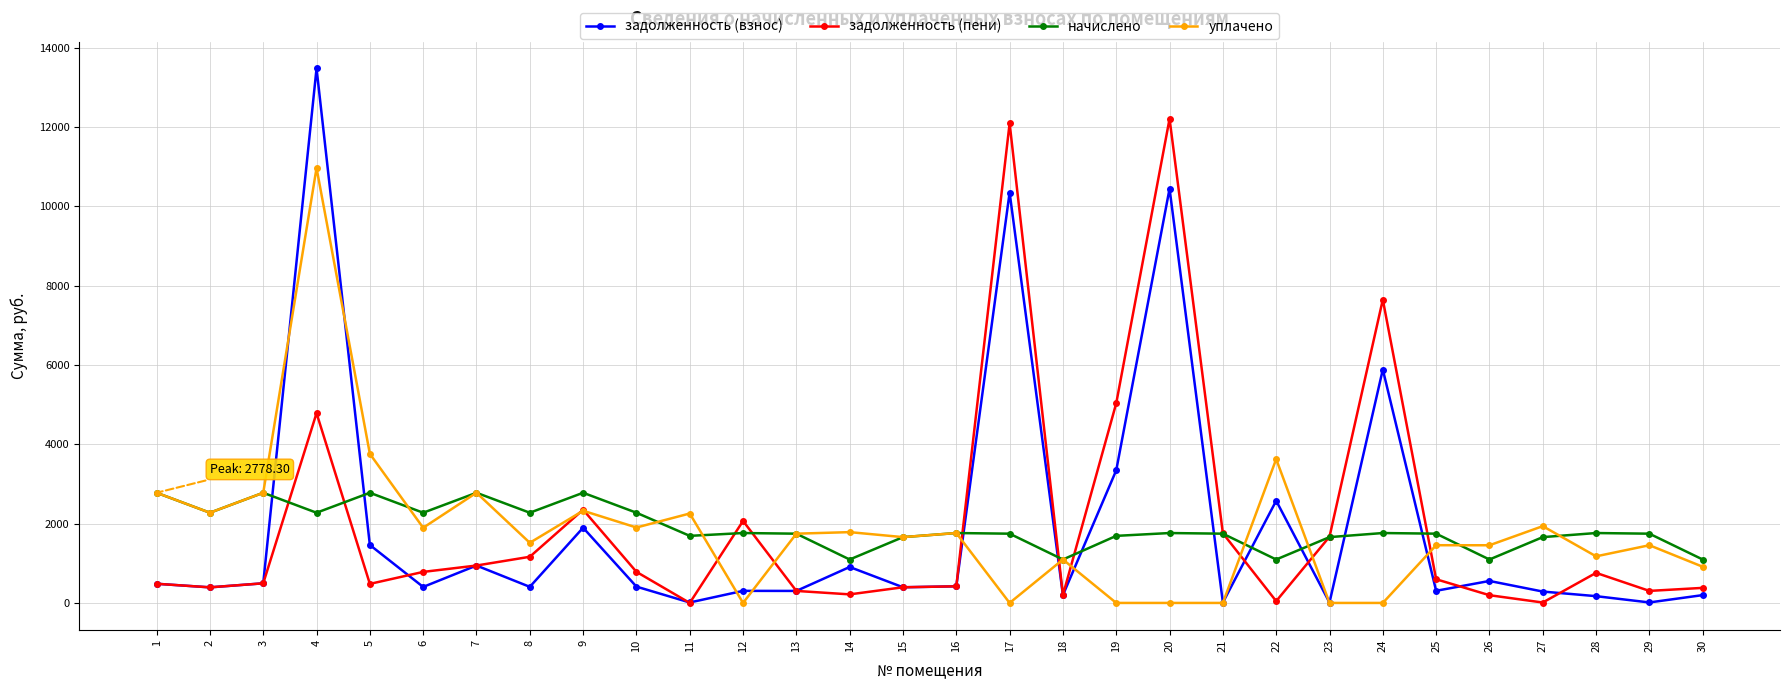

What is the maximum value shown in the chart?

13478.4